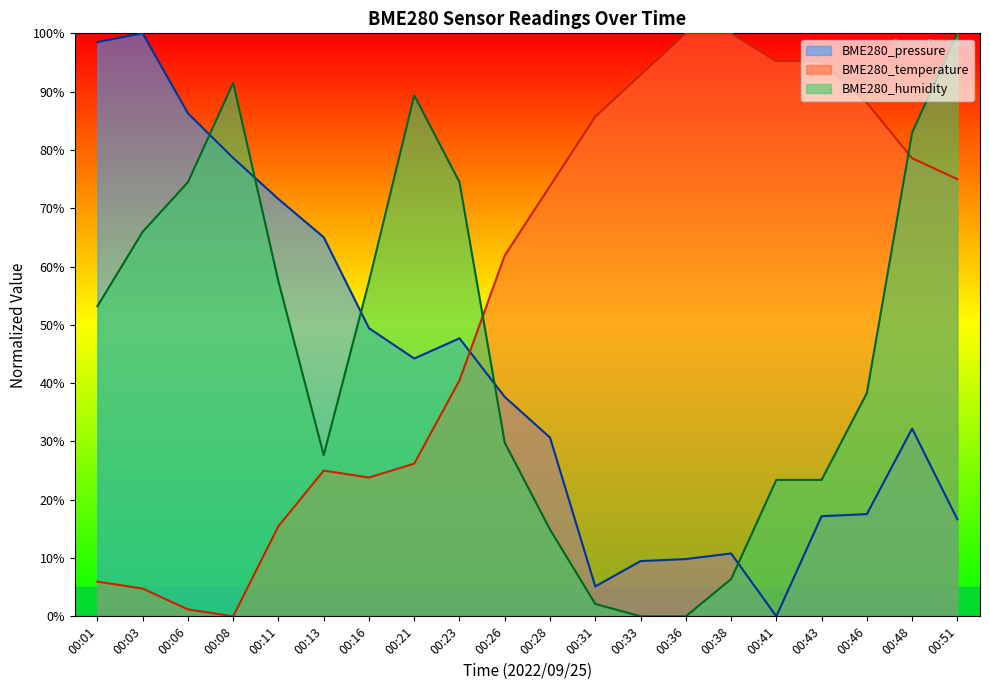

What is the value of the BME280_temperature point at the 12th from the left?

85.7